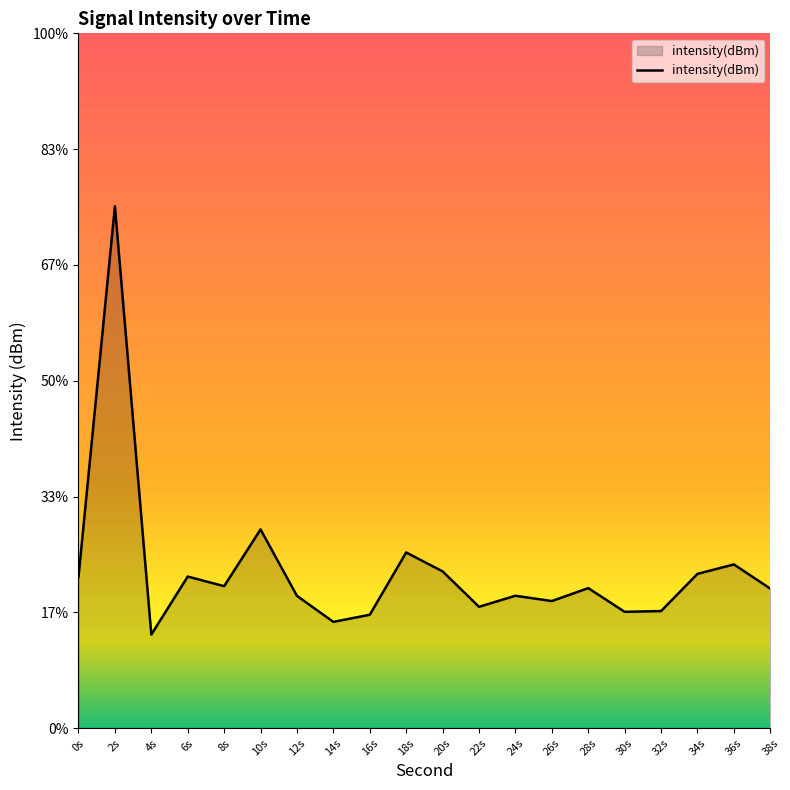

Does the chart display data point markers on the line(s)?

No